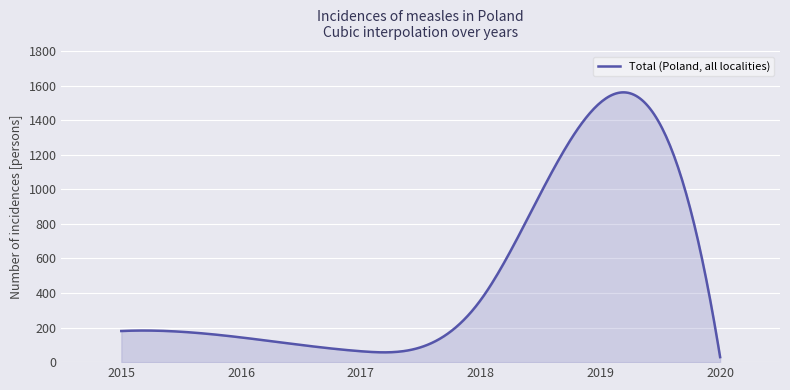

How many lines are shown in the chart?

1